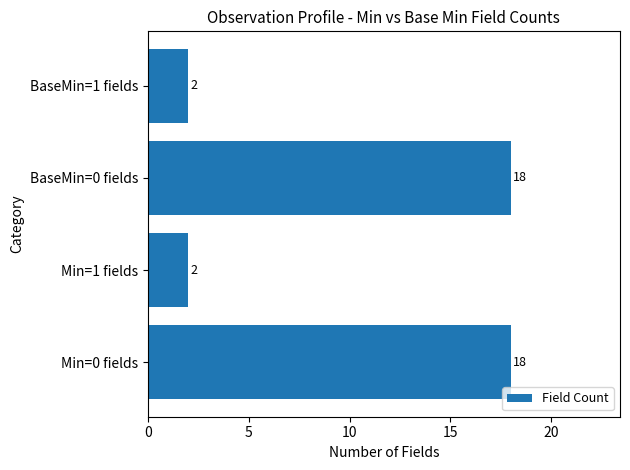

What is the change in value from Min=0 fields to BaseMin=1 fields?

-16